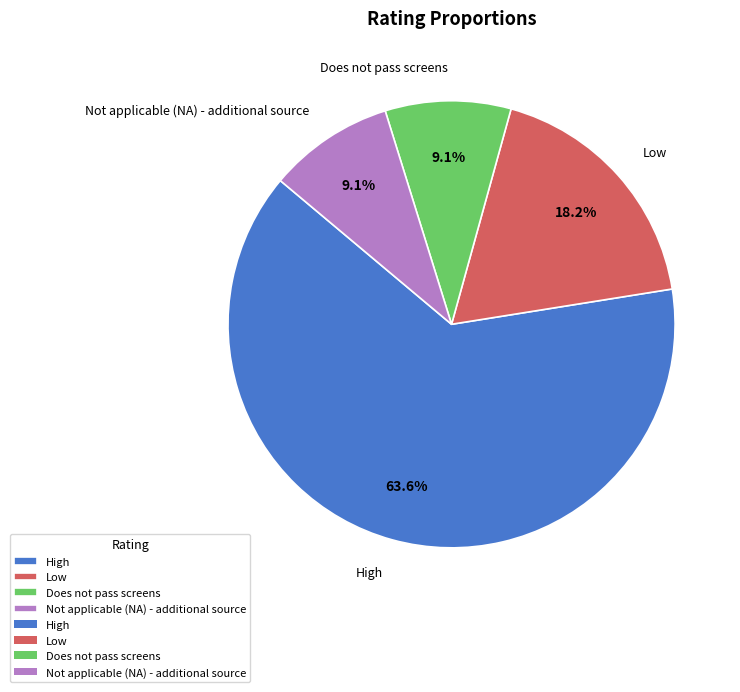

Which has a higher value, Low or Not applicable (NA) - additional source?

Low